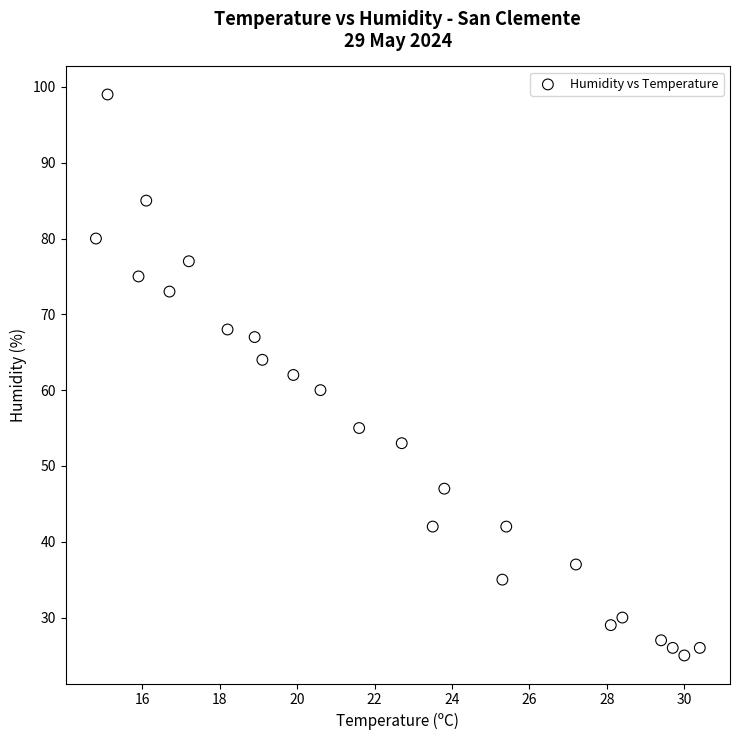

What is the range of Y values (max minus min)?

74